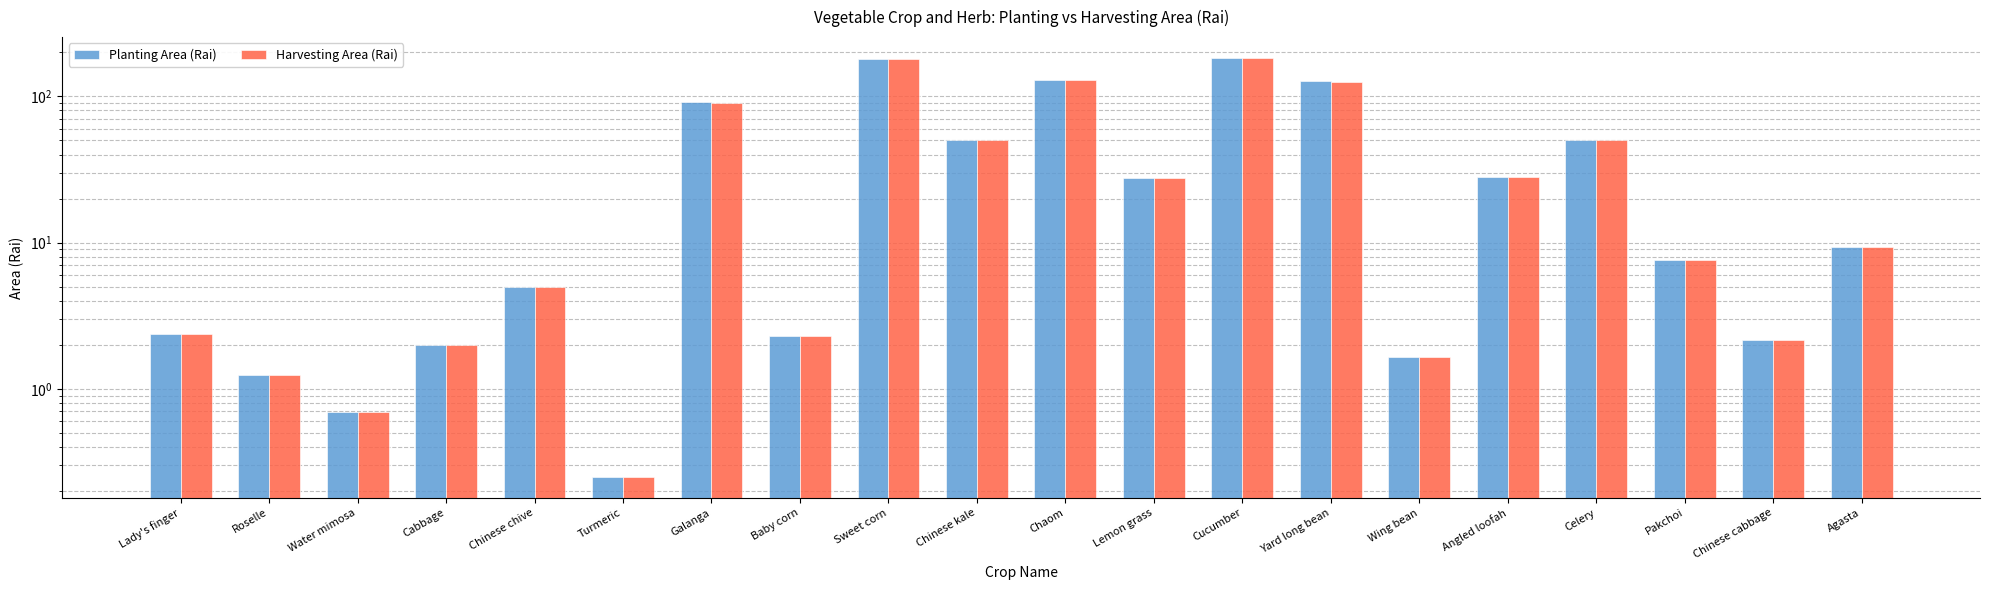

What is the label of the 6th bar from the right?

Wing bean